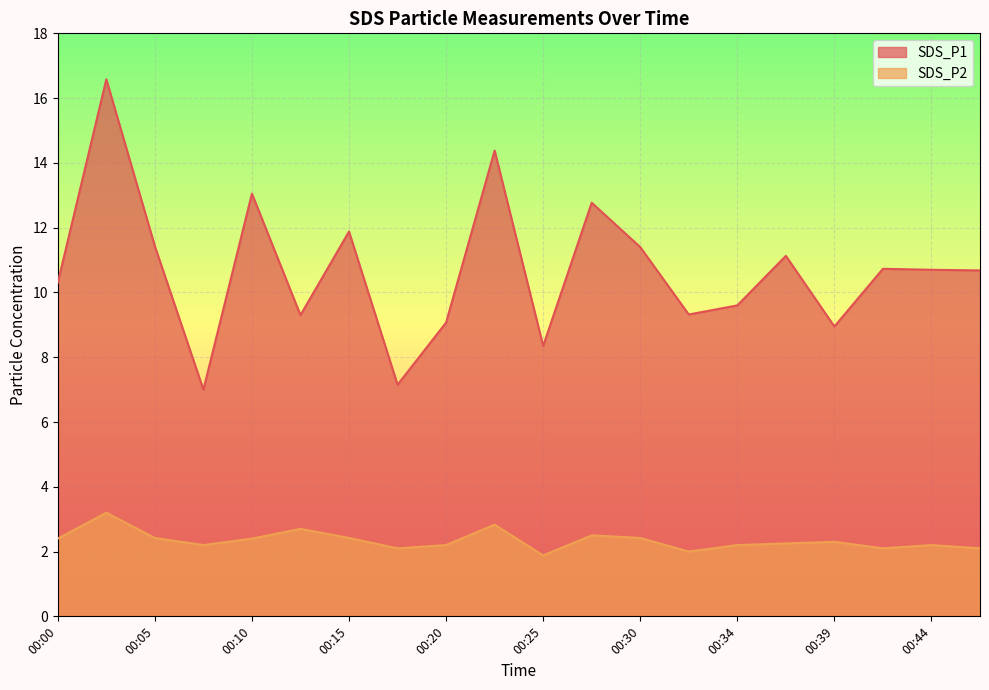

What value does the SDS_P1 series have at 00:17?

7.2